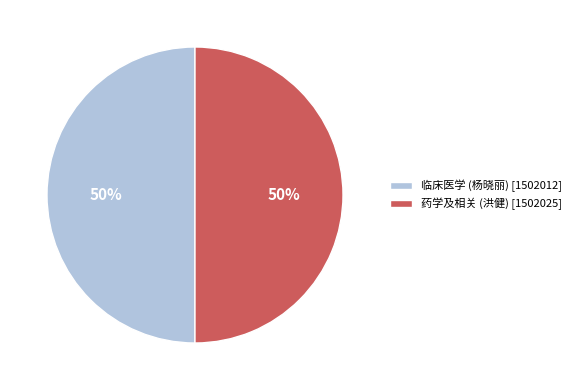

To the nearest percent, what is the average slice percentage?

50%